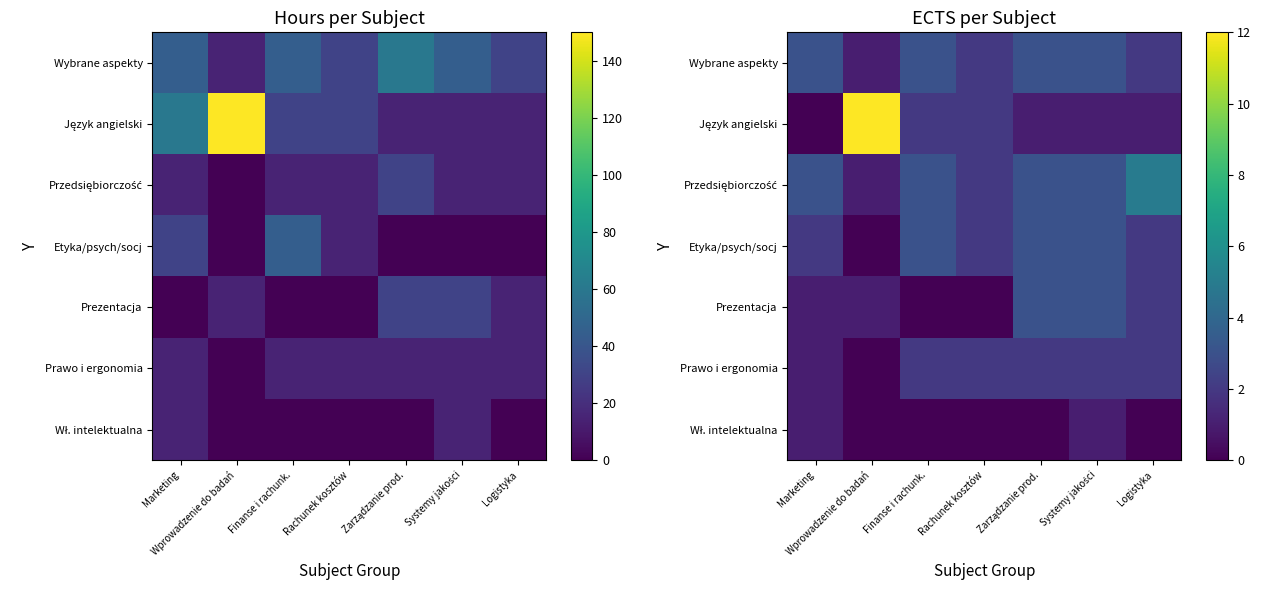

At which label does Wybrane aspekty reach its minimum?

Wprowadzenie do badań